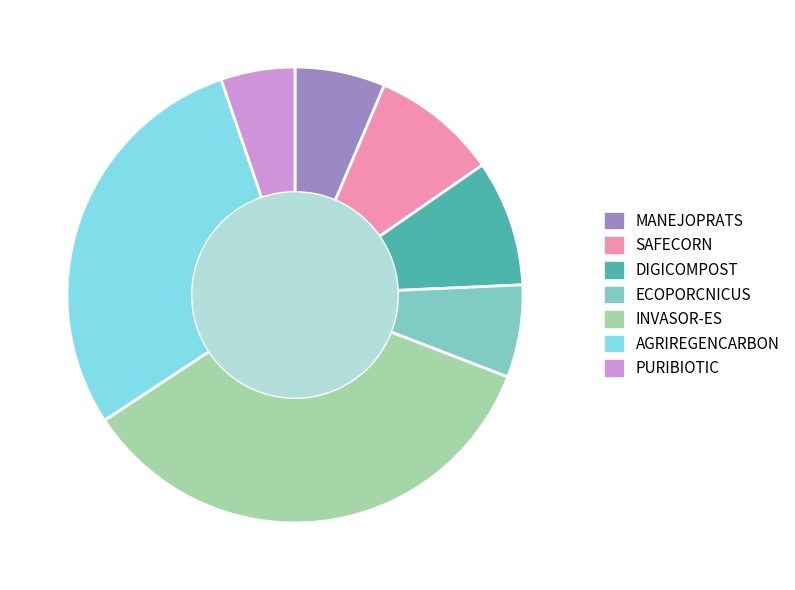

Is it true that DIGICOMPOST is 1% of the pie?

False